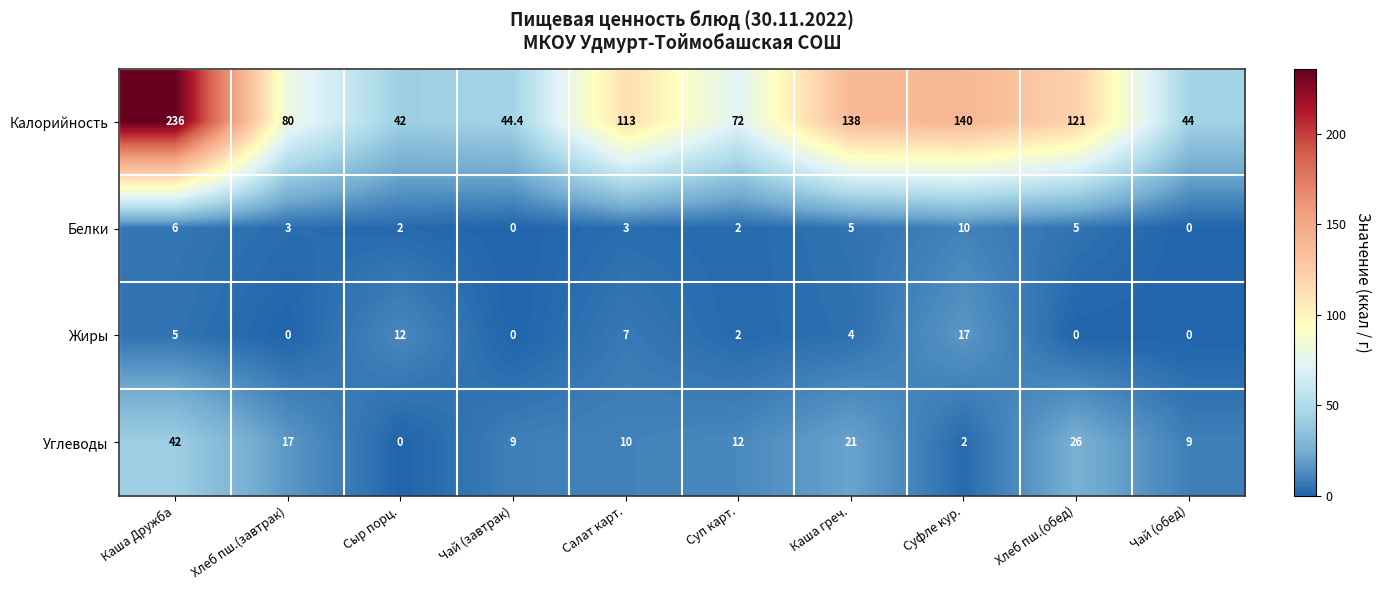

Which category has the lowest value in the Калорийность series?

Сыр порц.